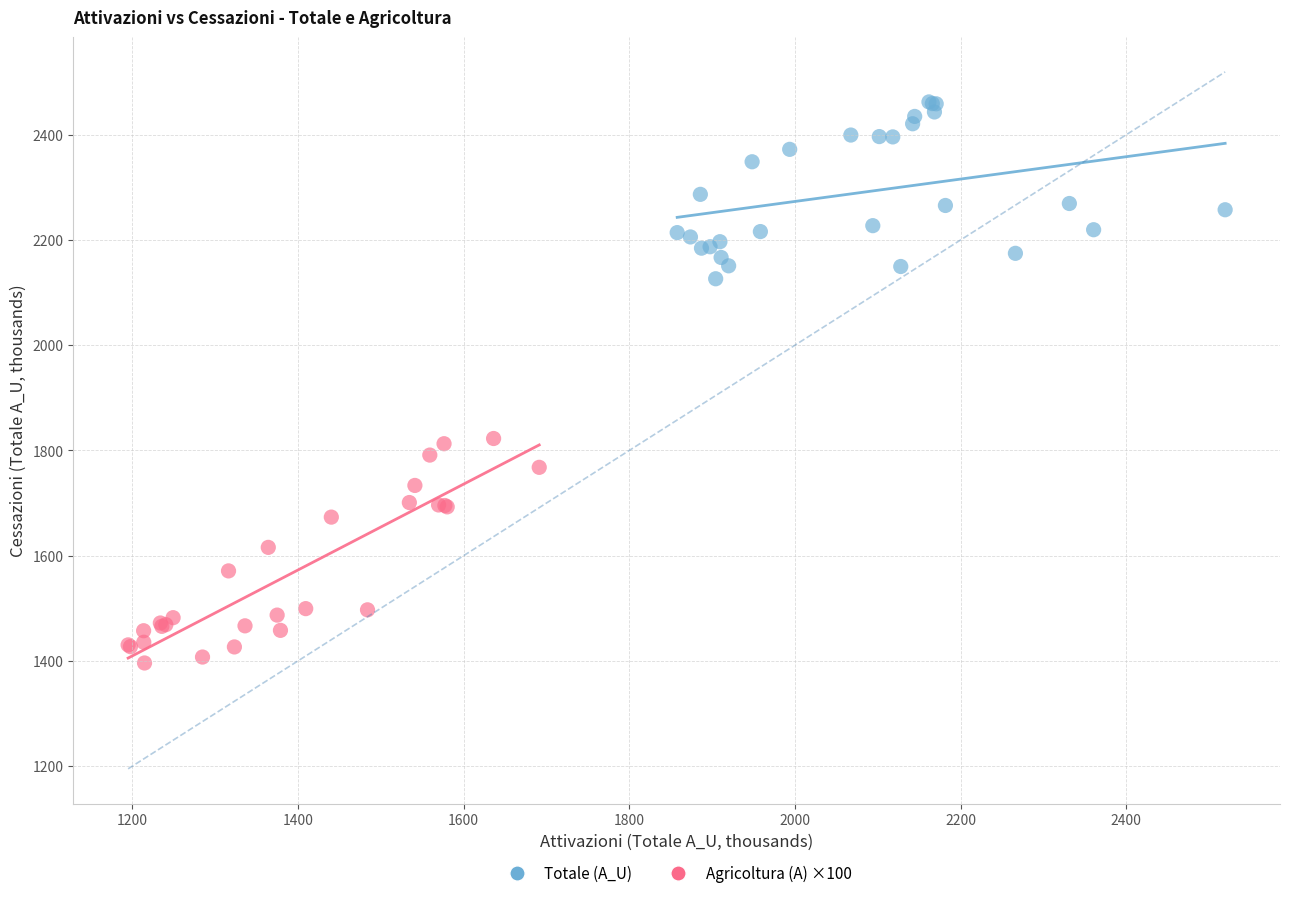

Which series has the largest Y range (max minus min)?

Agricoltura (A) ×100